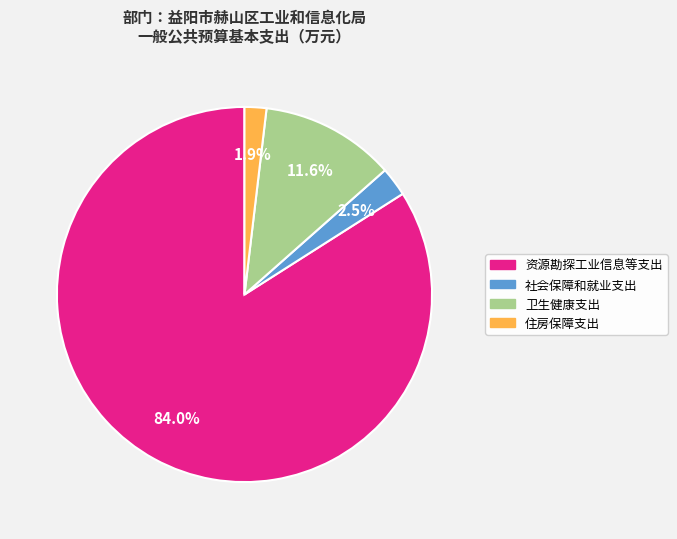

What percentage is NOT represented by 卫生健康支出?

88.4%